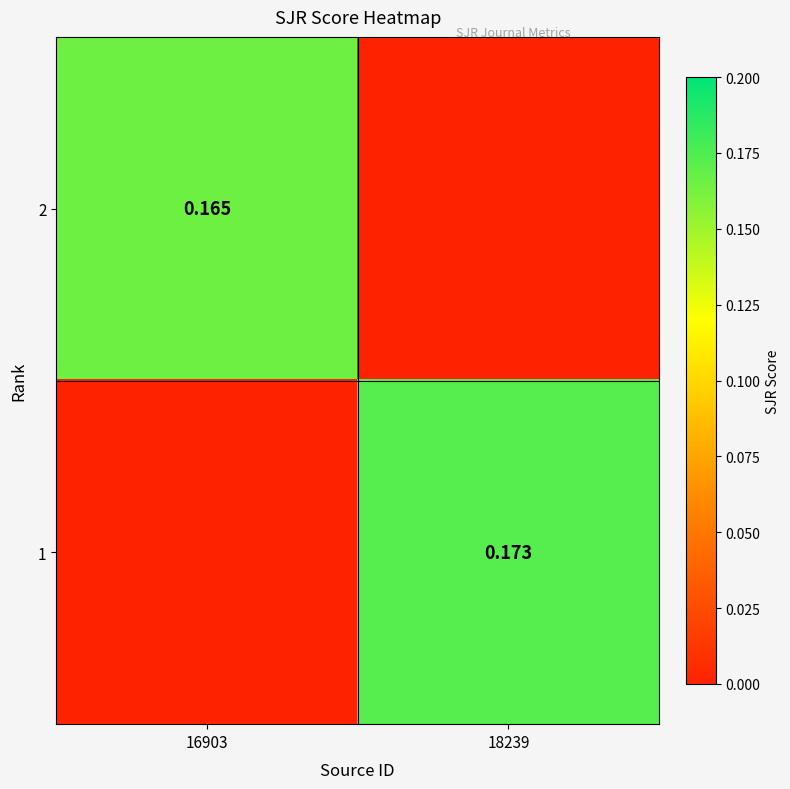

Is the value of 2 at 16903 greater than the value of 1 at 18239?

No